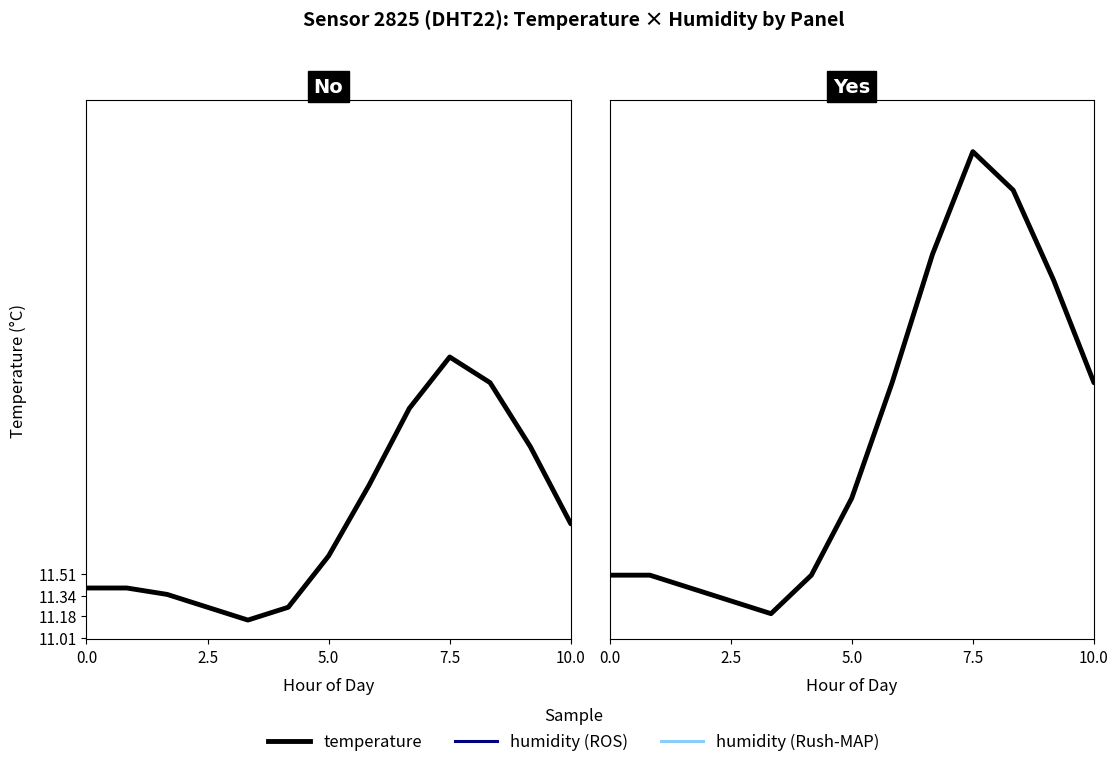

What is the average value of the humidity (ROS) series?

22.7